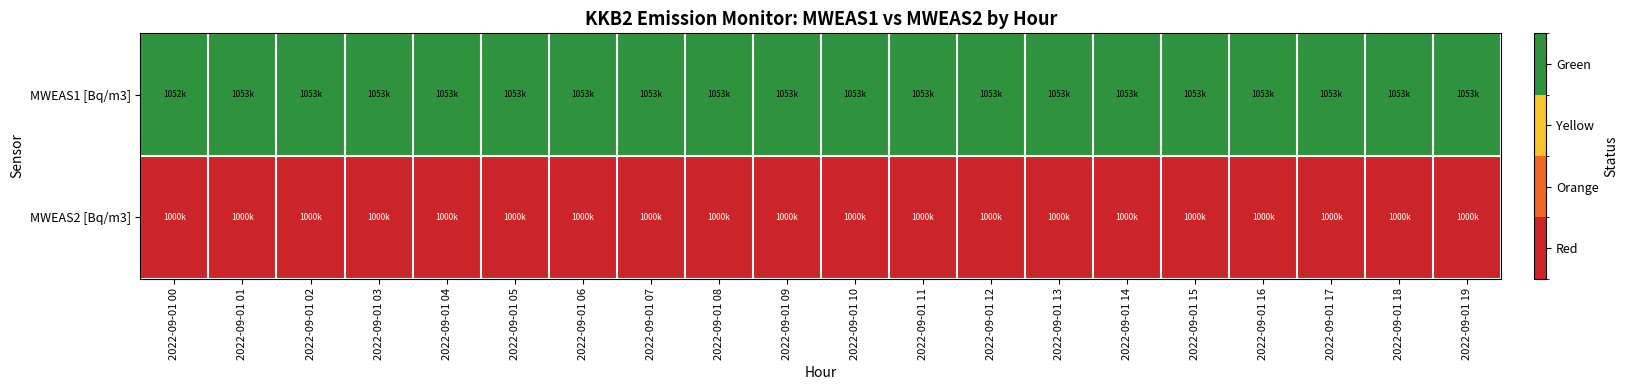

Reading left to right, transcribe all the data shown in this chart.

MWEAS1 [Bq/m3]: 2022-09-01 00=3	2022-09-01 01=3	2022-09-01 02=3	2022-09-01 03=3	2022-09-01 04=3	2022-09-01 05=3	2022-09-01 06=3	2022-09-01 07=3	2022-09-01 08=3	2022-09-01 09=3	2022-09-01 10=3	2022-09-01 11=3	2022-09-01 12=3	2022-09-01 13=3	2022-09-01 14=3	2022-09-01 15=3	2022-09-01 16=3	2022-09-01 17=3	2022-09-01 18=3	2022-09-01 19=3
MWEAS2 [Bq/m3]: 2022-09-01 00=0	2022-09-01 01=0	2022-09-01 02=0	2022-09-01 03=0	2022-09-01 04=0	2022-09-01 05=0	2022-09-01 06=0	2022-09-01 07=0	2022-09-01 08=0	2022-09-01 09=0	2022-09-01 10=0	2022-09-01 11=0	2022-09-01 12=0	2022-09-01 13=0	2022-09-01 14=0	2022-09-01 15=0	2022-09-01 16=0	2022-09-01 17=0	2022-09-01 18=0	2022-09-01 19=0